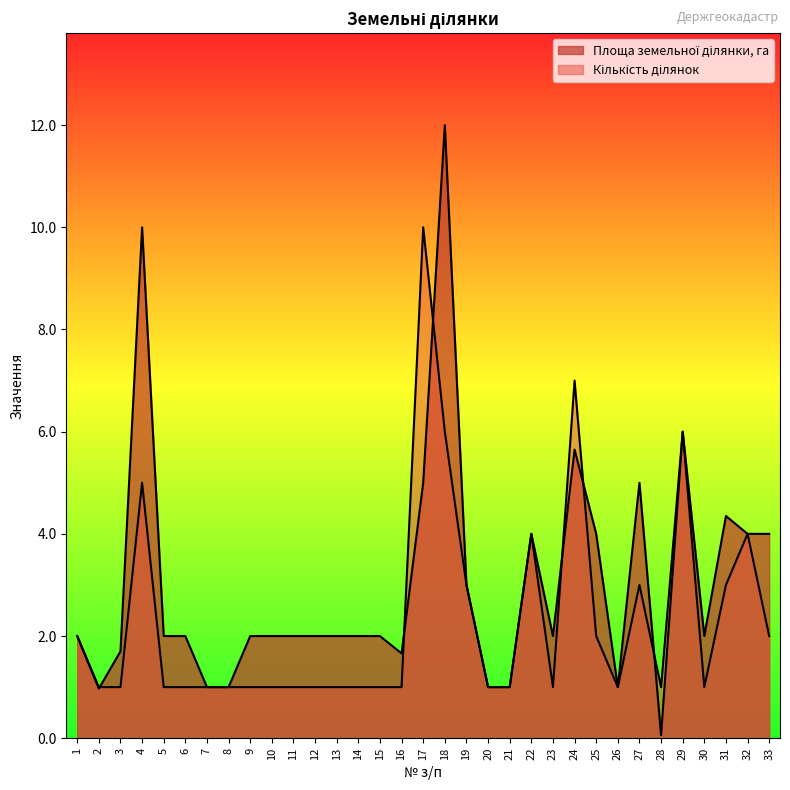

What value does the Кількість ділянок series have at 4?

5.0